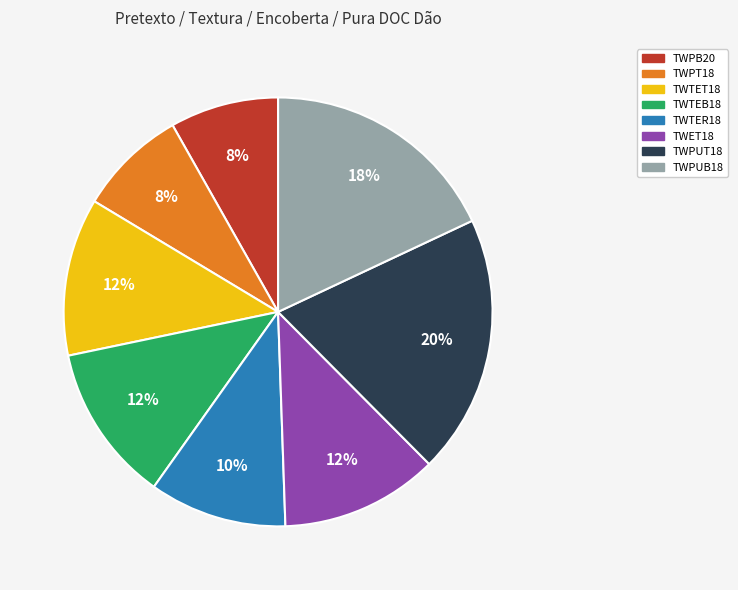

How many segments does this pie chart have?

8